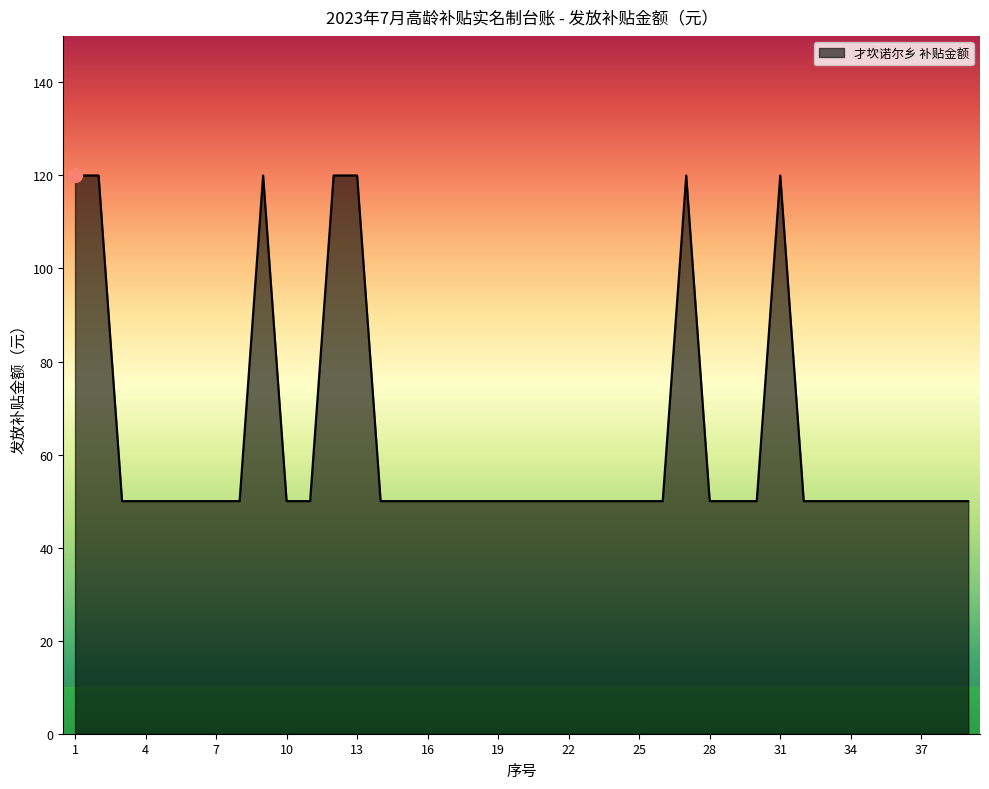

What is the average value?

63